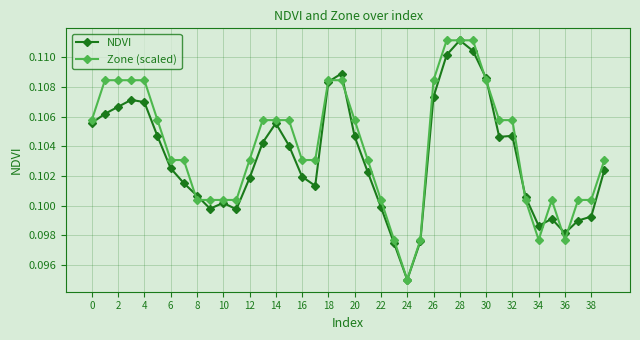

Which series has the largest total across all categories?

Zone (scaled)